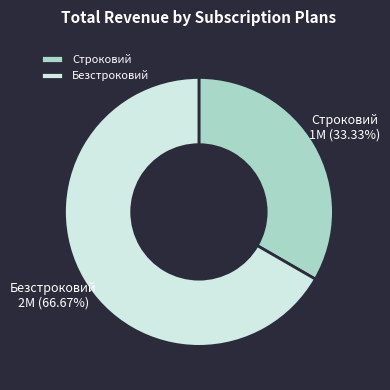

True or false: Строковий accounts for 44% of the total.

False